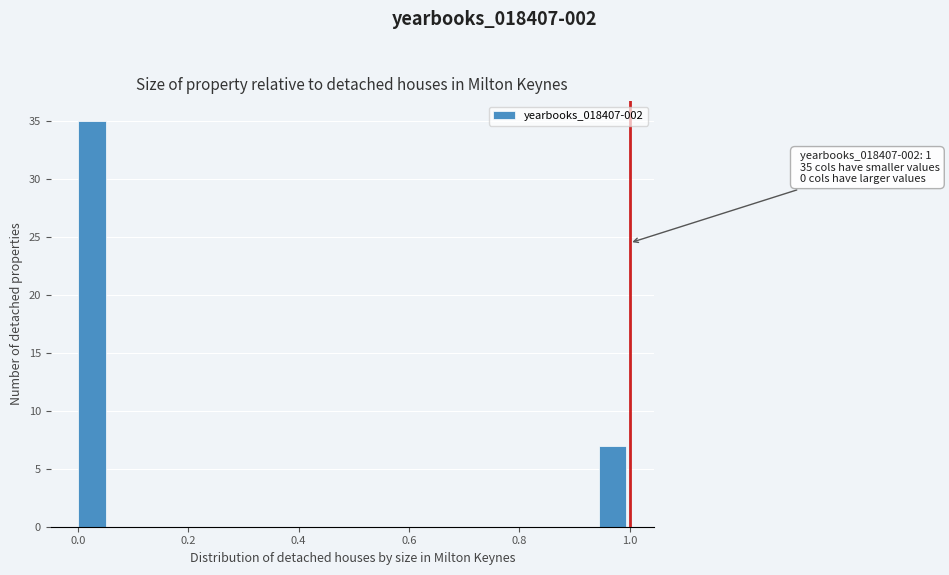

Around what value on the x-axis is the tallest bar? Give the approximate position of its centre, as read against the axis.

0.02